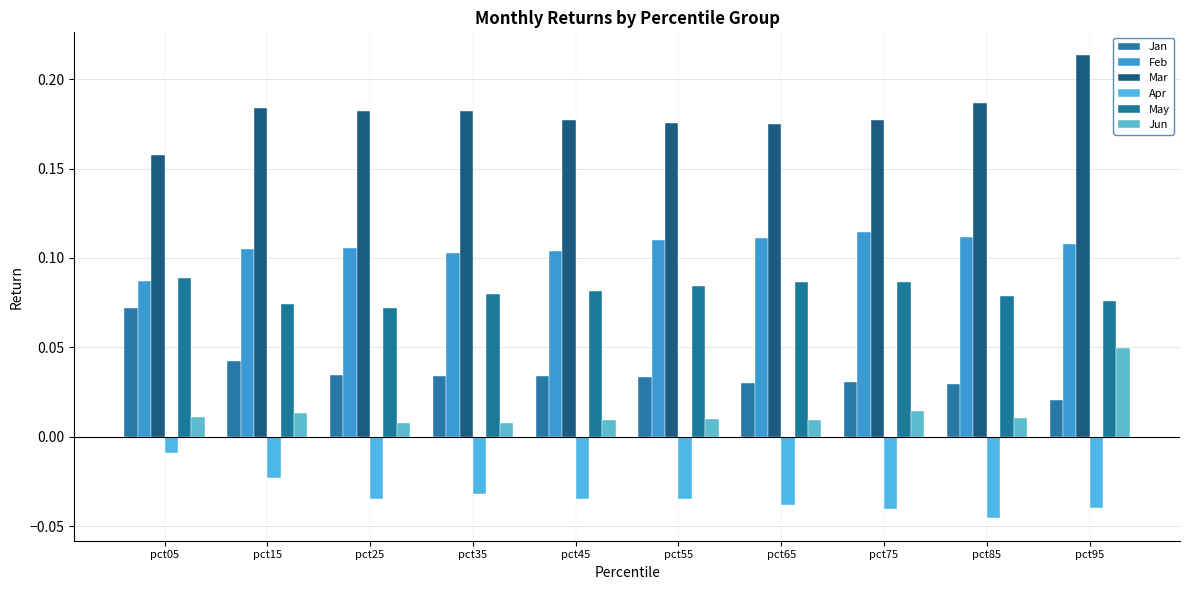

What is the total value across all series at pct25?

0.4